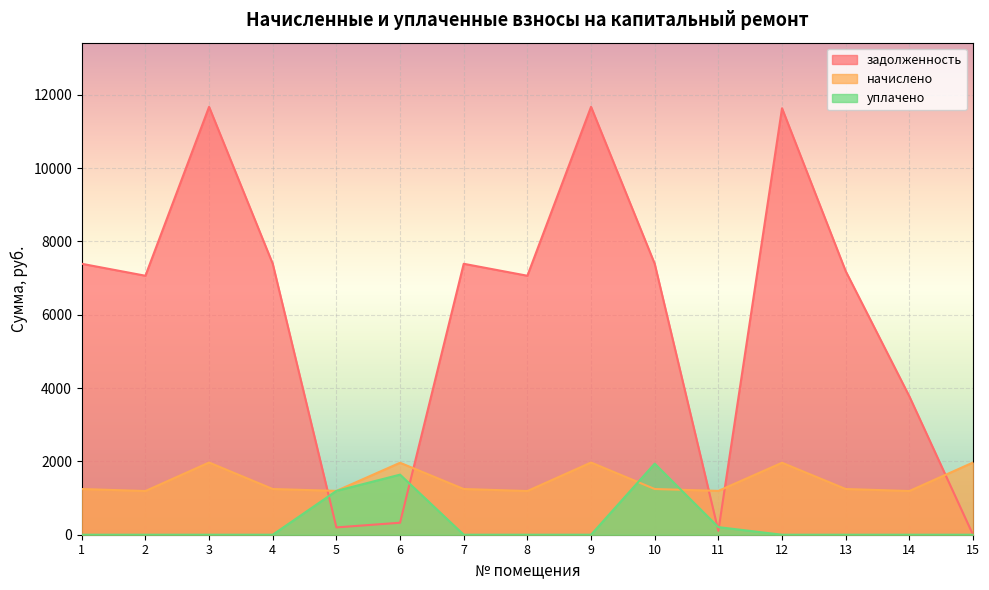

At which category does задолженность reach its first local peak?

3